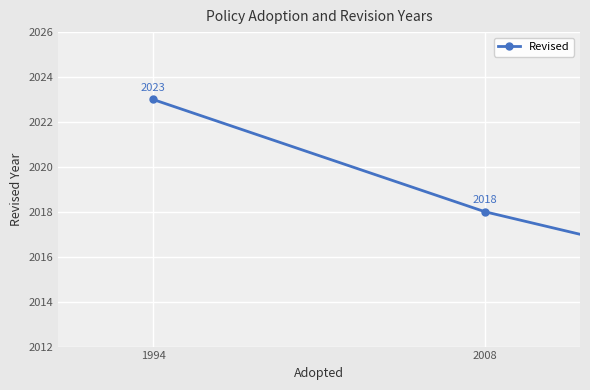

What is the smallest value displayed?

2016